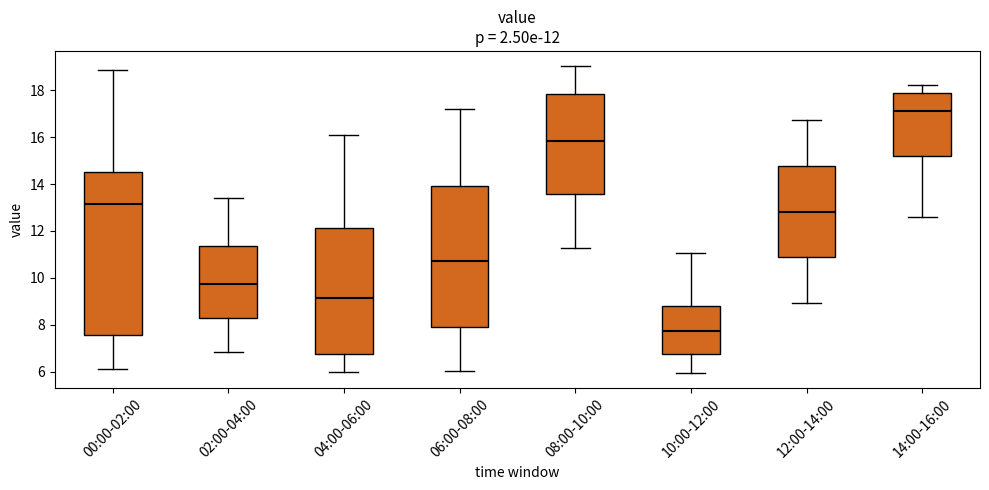

Comparing the boxes themselves (not the whiskers), which one is the tallest?

00:00-02:00